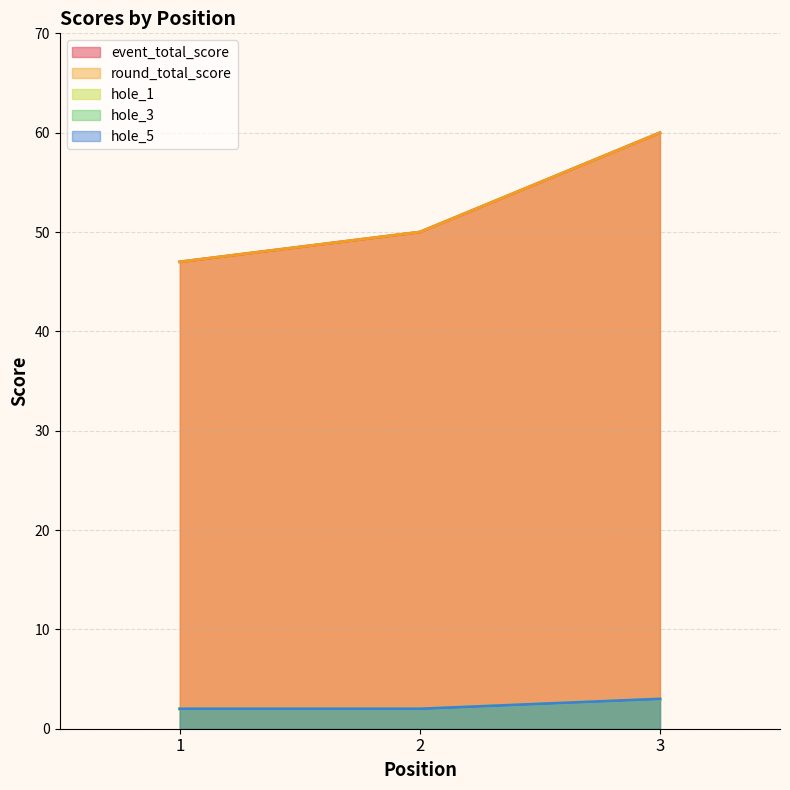

At 1, list the series in order from smallest to largest.

hole_1, hole_3, hole_5, event_total_score, round_total_score